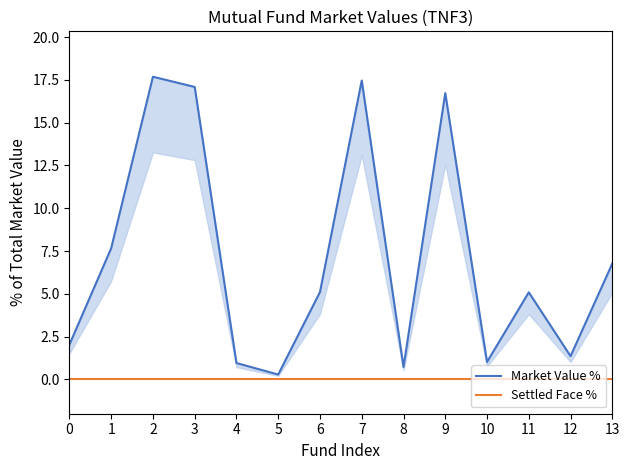

Which series changed the most between 4 and 11?

Market Value %